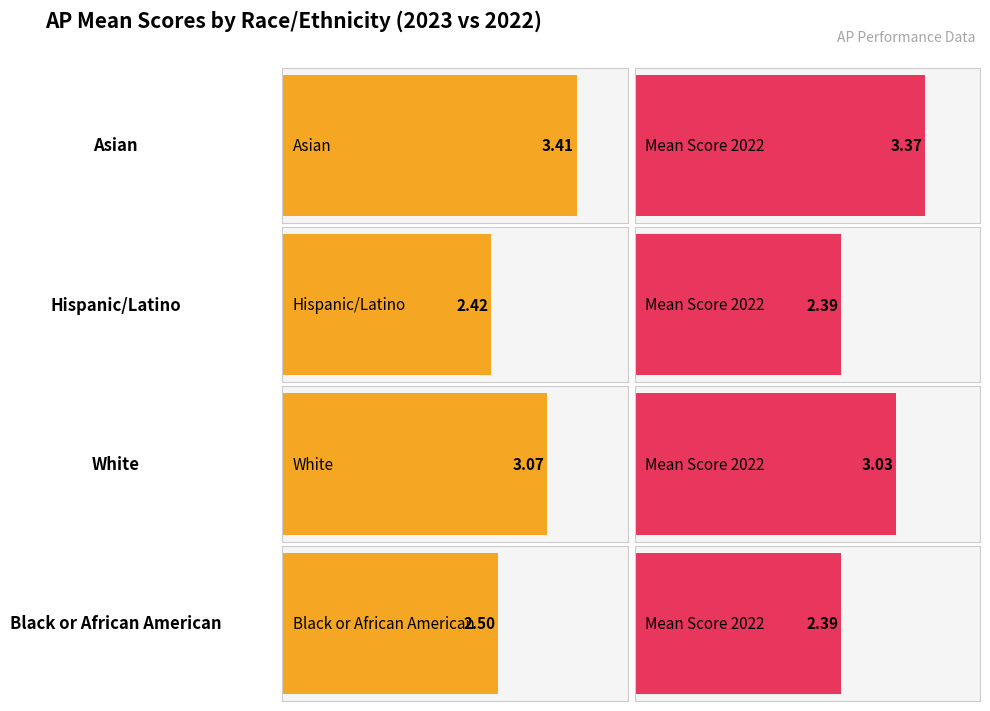

The value of Mean Score (2022) at Hispanic/Latino is 2.4. True or false?

True